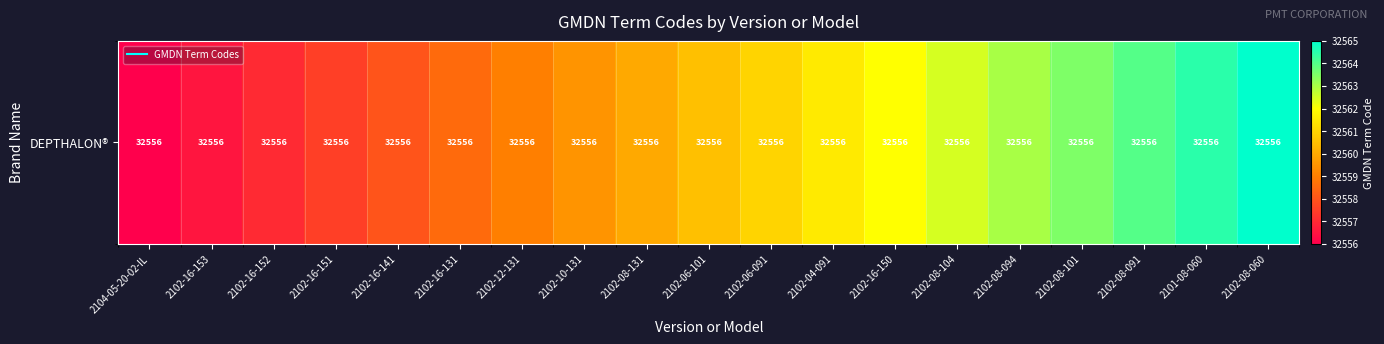

What is the minimum value shown in the chart?

32556.0